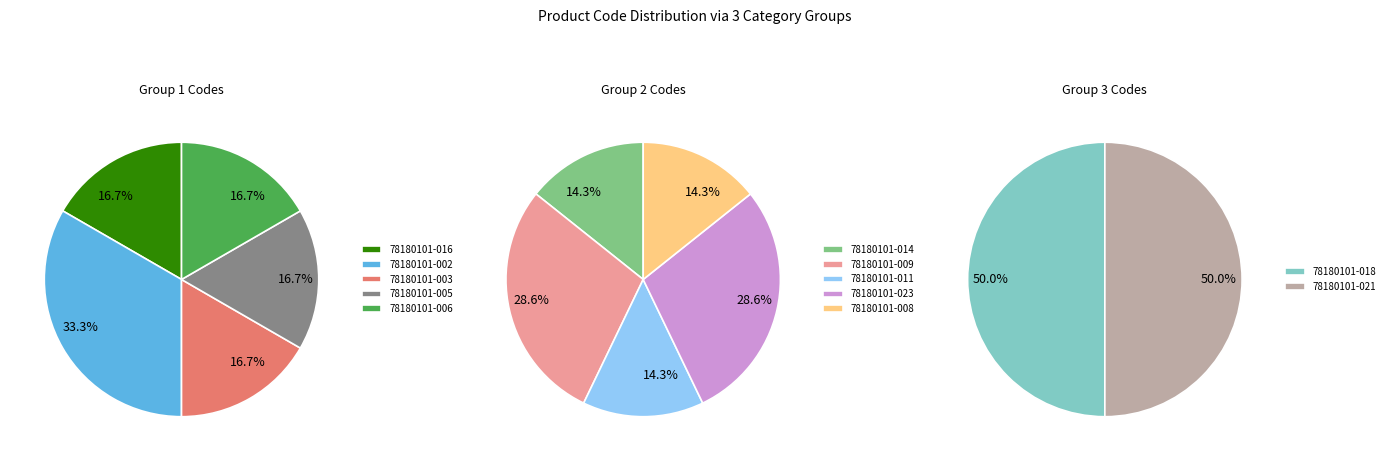

Does 78180101-003 represent more than half of the total?

No